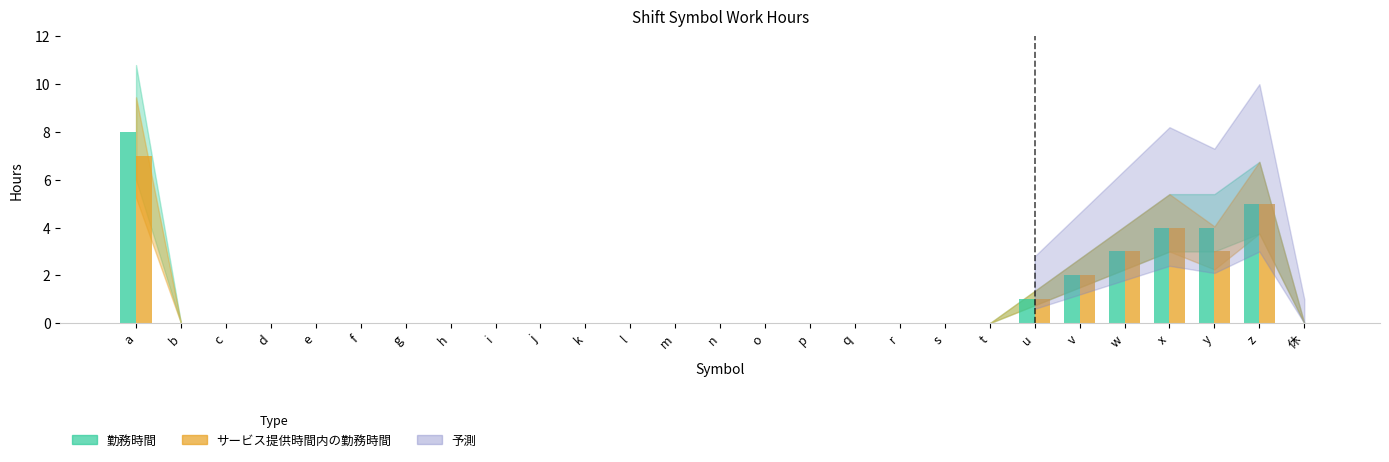

The サービス提供時間内の勤務時間 series shows -5 at q. True or false?

False